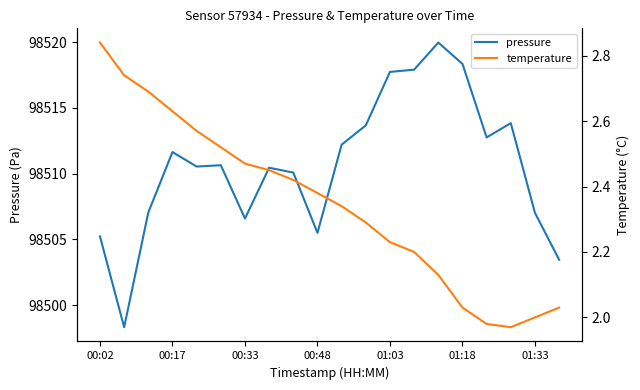

What is the value of the temperature point at the 3rd from the left?

2.7